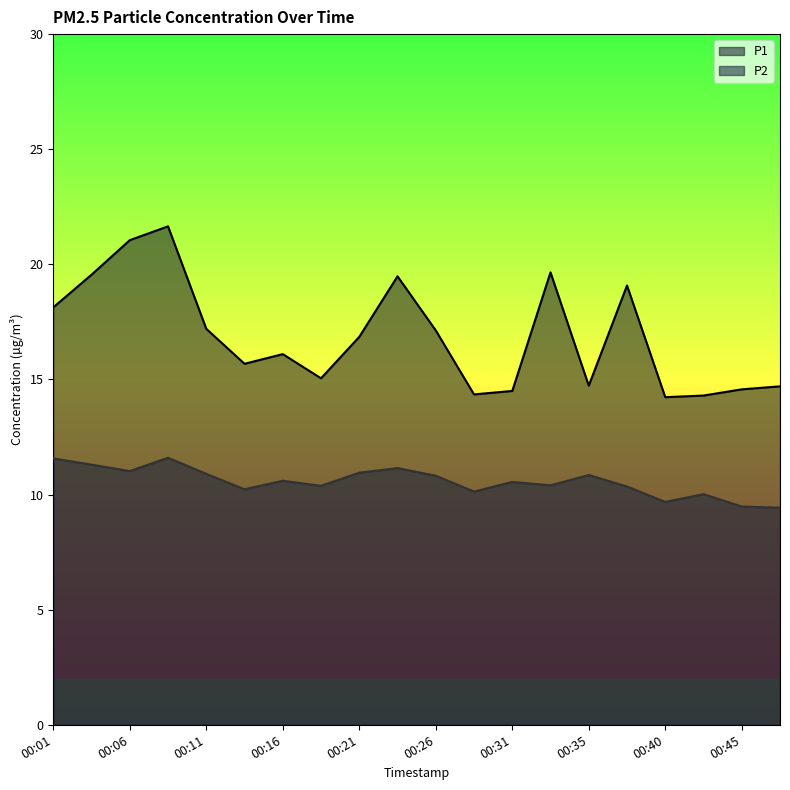

Reading right to left, list all the values displayed in this chart.

P1: 14.7	14.6	14.3	14.2	19.1	14.7	19.6	14.5	14.3	17.1	19.5	16.9	15.1	16.1	15.7	17.2	21.6	21.1	19.6	18.1
P2: 9.4	9.5	10.0	9.7	10.3	10.8	10.4	10.6	10.1	10.8	11.2	10.9	10.4	10.6	10.2	10.9	11.6	11.0	11.3	11.6